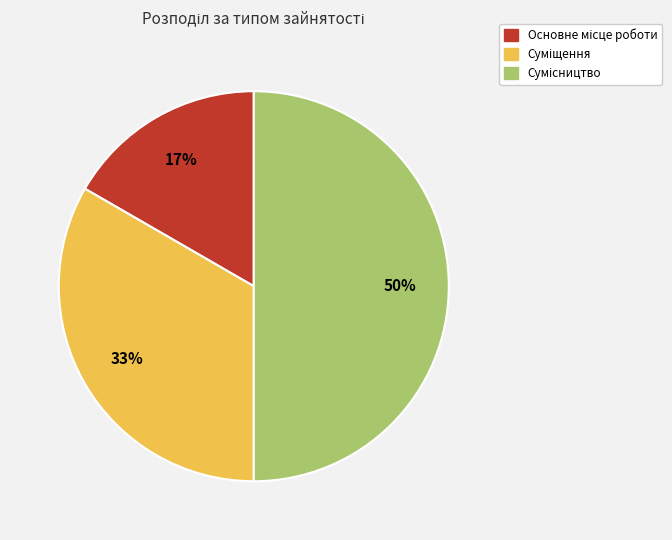

To the nearest percent, what is the difference between the largest and smallest slice percentages?

33%